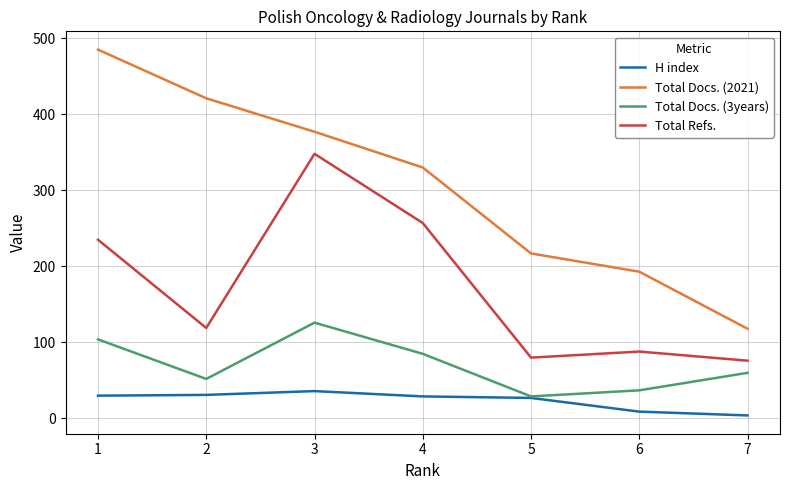

What is the difference between the maximum and minimum values in the H index series?

32